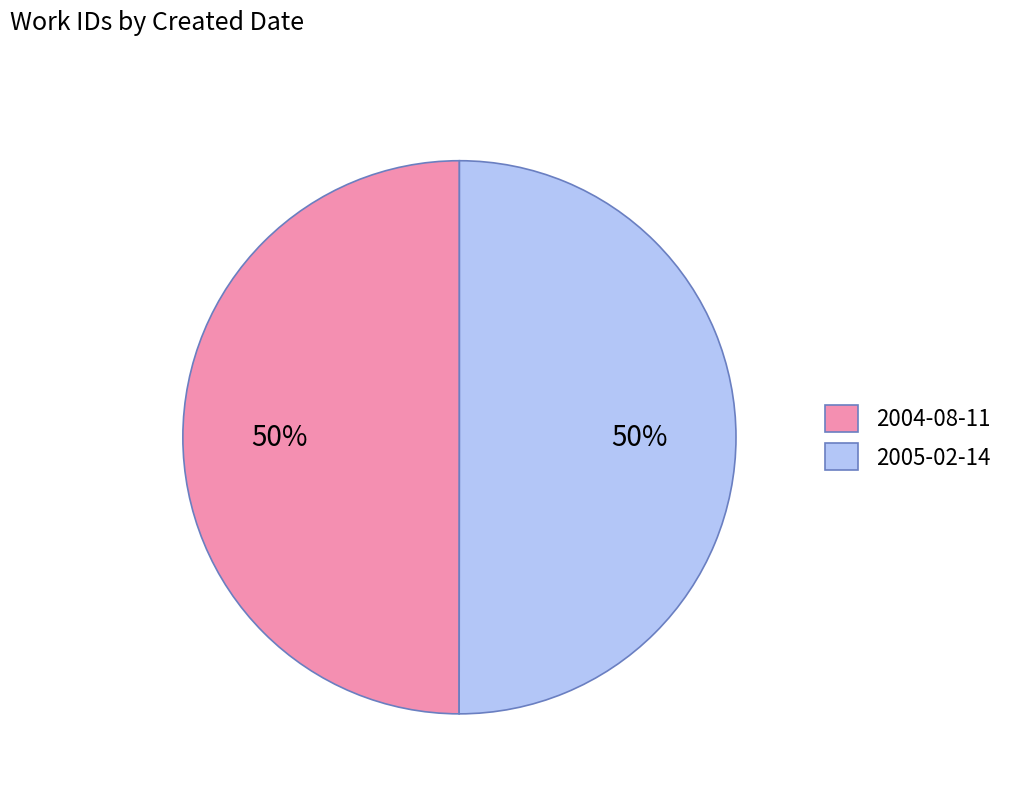

To the nearest percent, what portion does 2004-08-11 represent?

50%